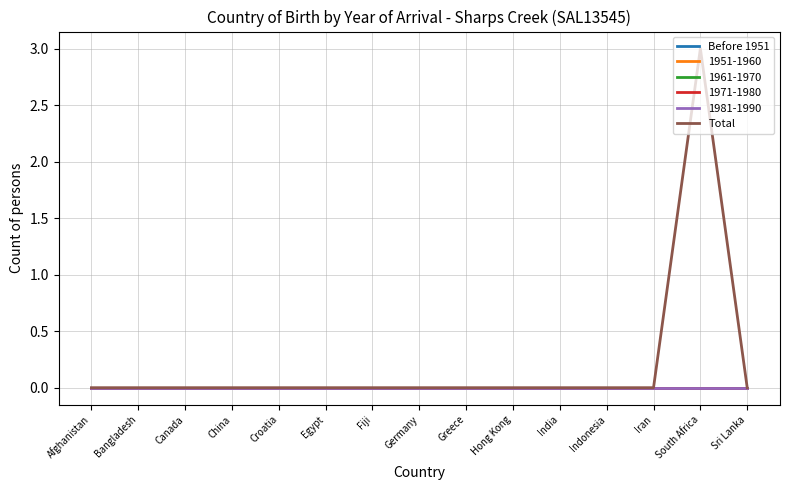

True or false: Total and Before 1951 intersect in this chart.

False